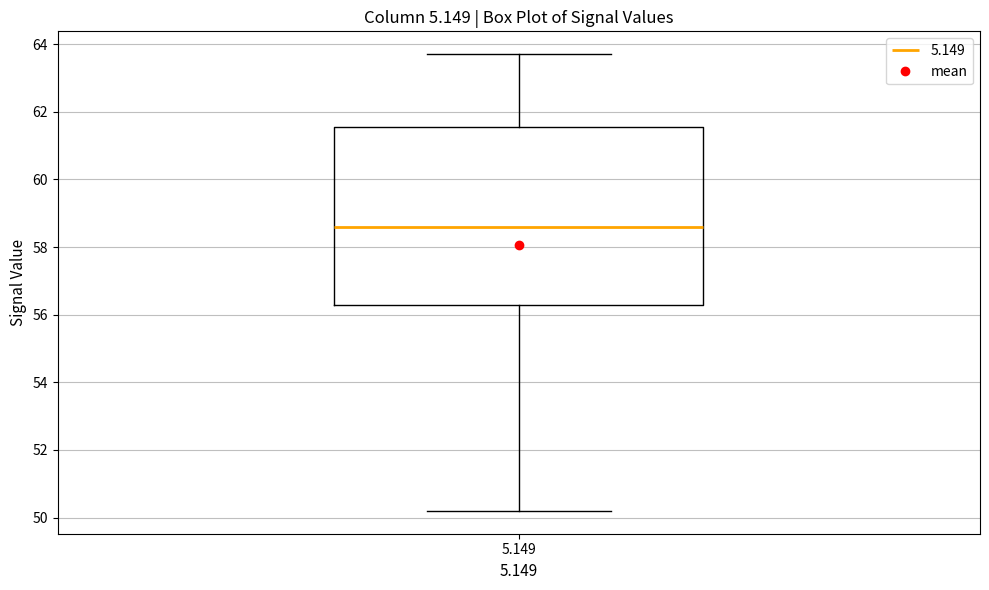

Transcribe this box plot: give where the median line is, the range the box spans, and where the two whiskers end, as read against the y-axis. The values are not printed on the chart, so give them approximately, as read against the axis.

median 58.6, box 56.4 to 61.6, whiskers 50.2 to 63.8